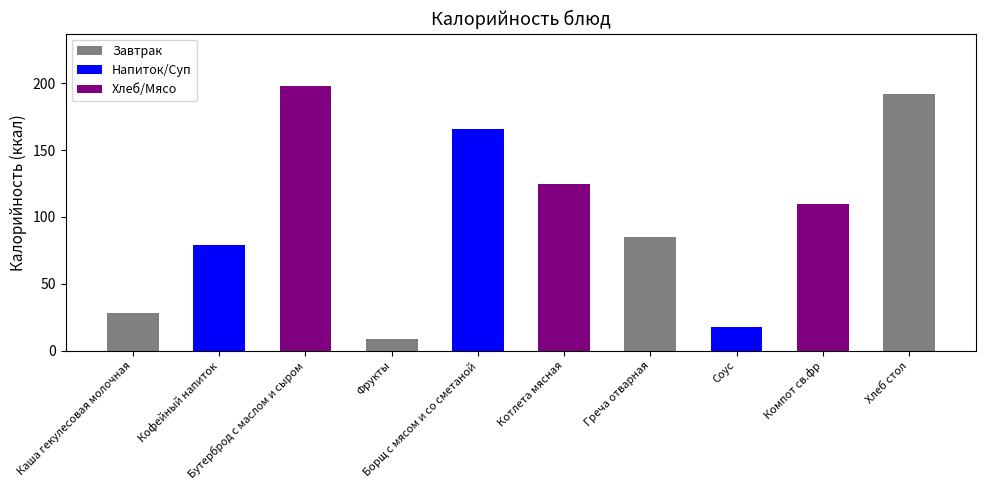

Approximately how many times larger is the value at Бутерброд с маслом и сыром compared to Соус?

11.0